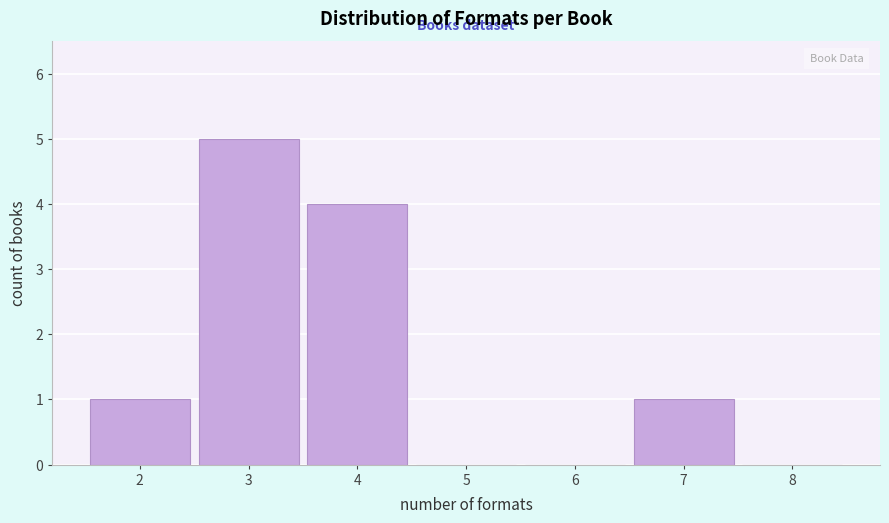

Which range on the x-axis has the tallest bar?

2.5 to 3.5